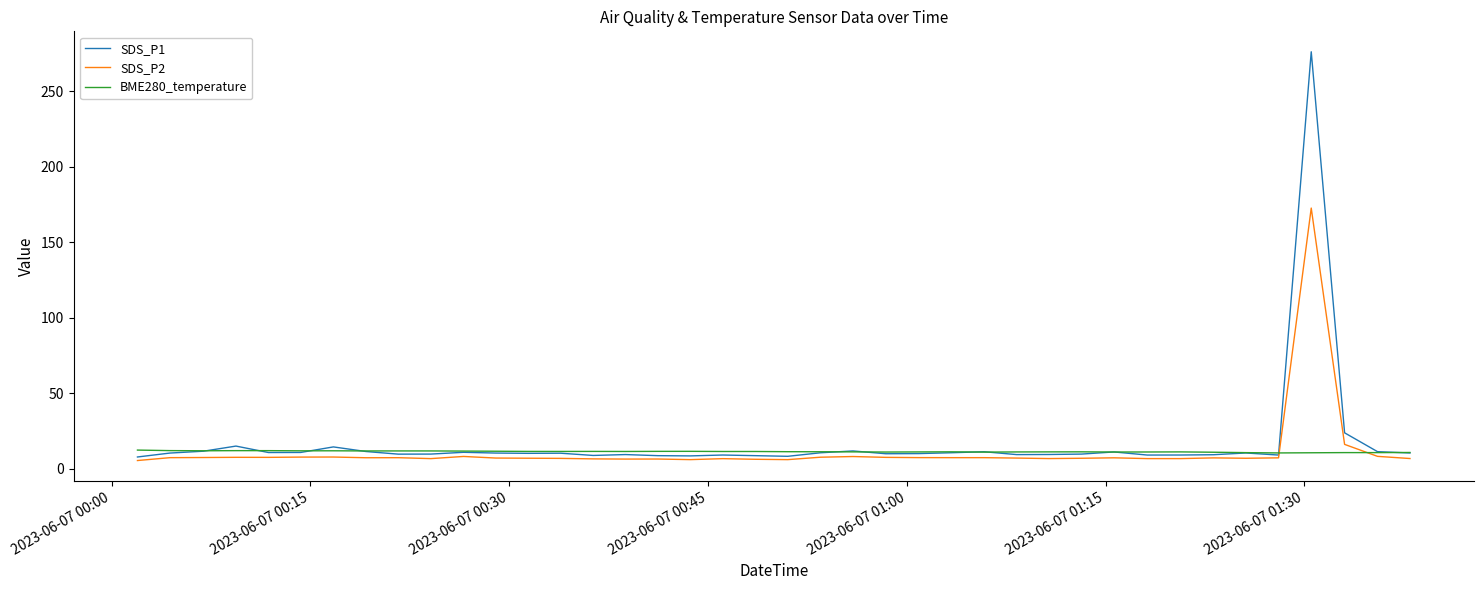

List the series in order of their peak value, highest first.

SDS_P1, SDS_P2, BME280_temperature